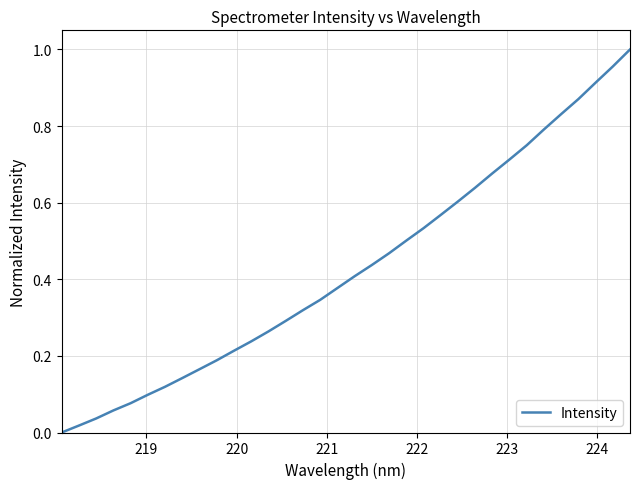

Reading left to right, transcribe all the data shown in this chart.

0.0	0.0	0.0	0.1	0.1	0.1	0.1	0.1	0.2	0.2	0.2	0.2	0.3	0.3	0.3	0.3	0.4	0.4	0.4	0.5	0.5	0.5	0.6	0.6	0.6	0.7	0.7	0.8	0.8	0.8	0.9	0.9	1.0	1.0